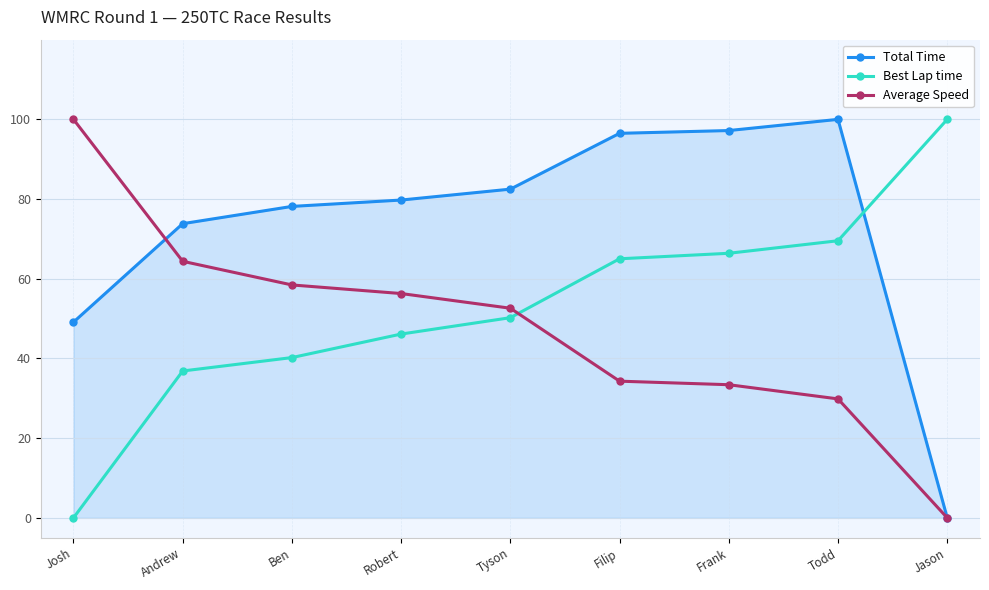

Reading left to right, what are all the values shown in this chart?

Total Time: 49.1	73.8	78.2	79.8	82.5	96.5	97.2	100.0	0.0
Best Lap time: 0.0	36.9	40.2	46.1	50.2	65.0	66.4	69.5	100.0
Average Speed: 100.0	64.4	58.4	56.3	52.6	34.3	33.4	29.8	0.0